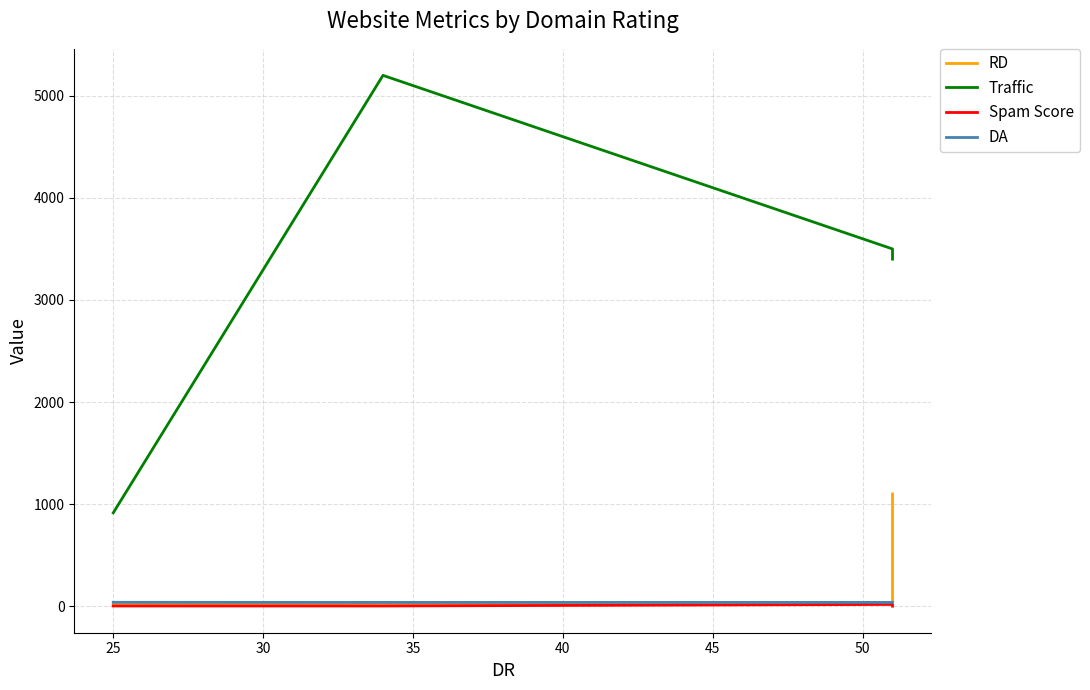

How many intersections are there between DA and RD?

1